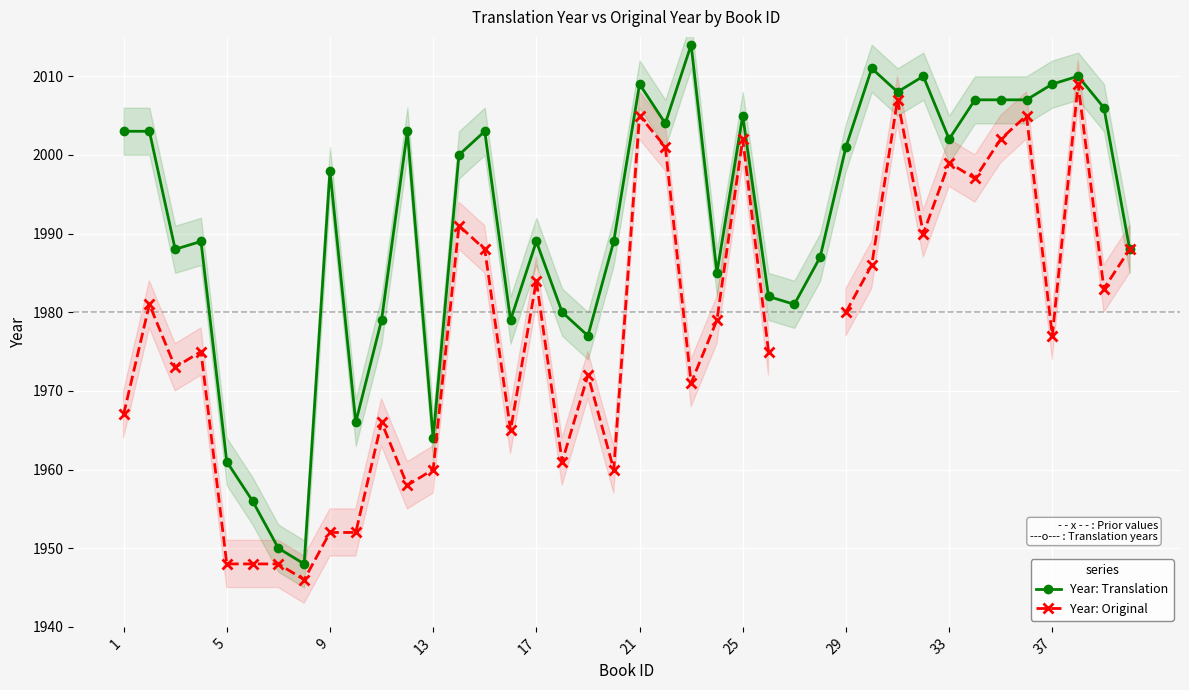

What is the difference between the Year: Translation values at 17 and 9?

8.0